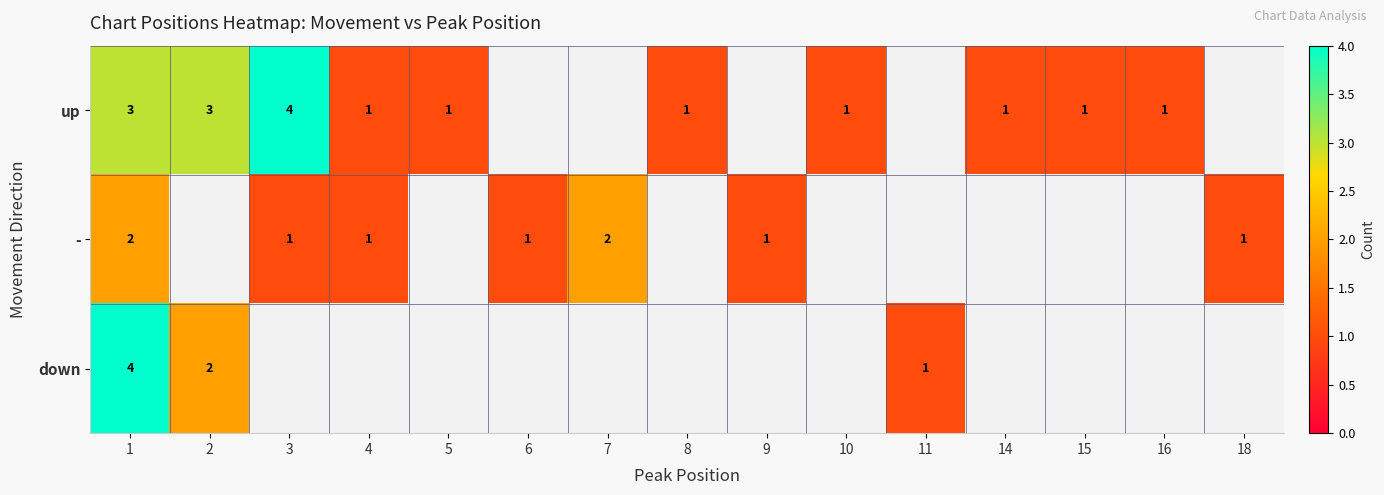

The value of up at 2 is 5. True or false?

False